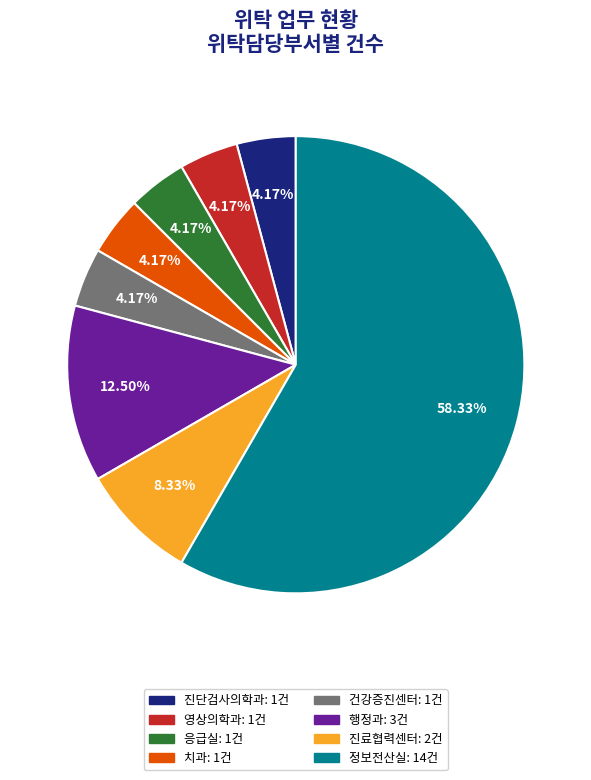

Does 정보전산실 represent more than half of the total?

Yes